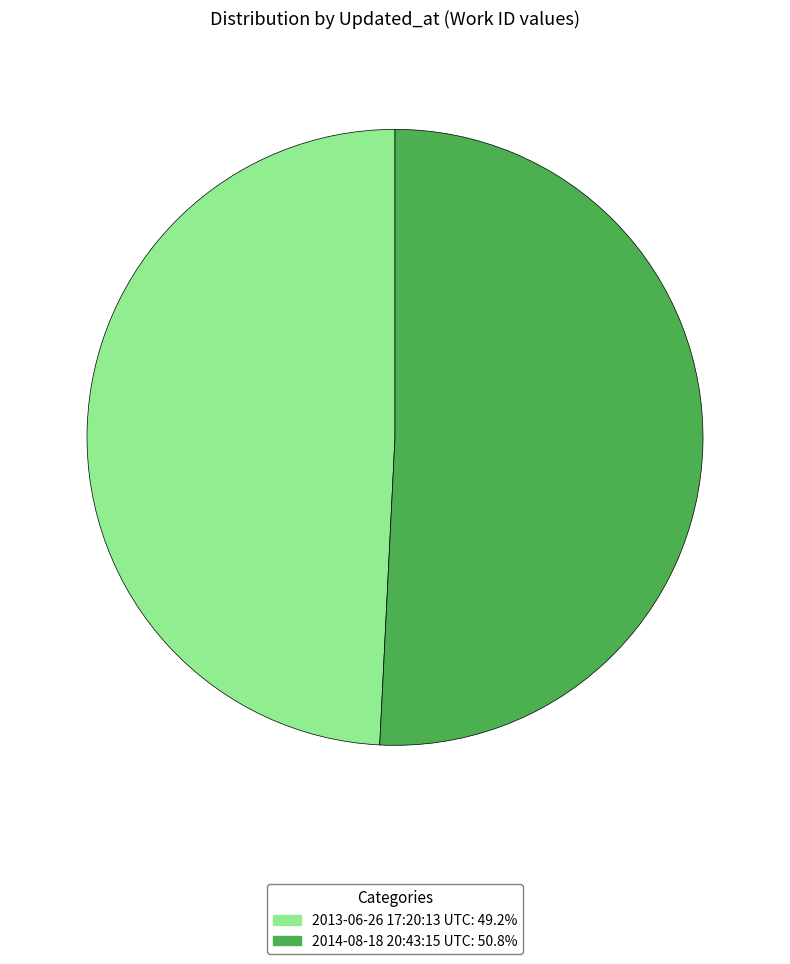

What is the ratio of the value at 2013-06-26 17:20:13 UTC to the value at 2014-08-18 20:43:15 UTC?

1.0